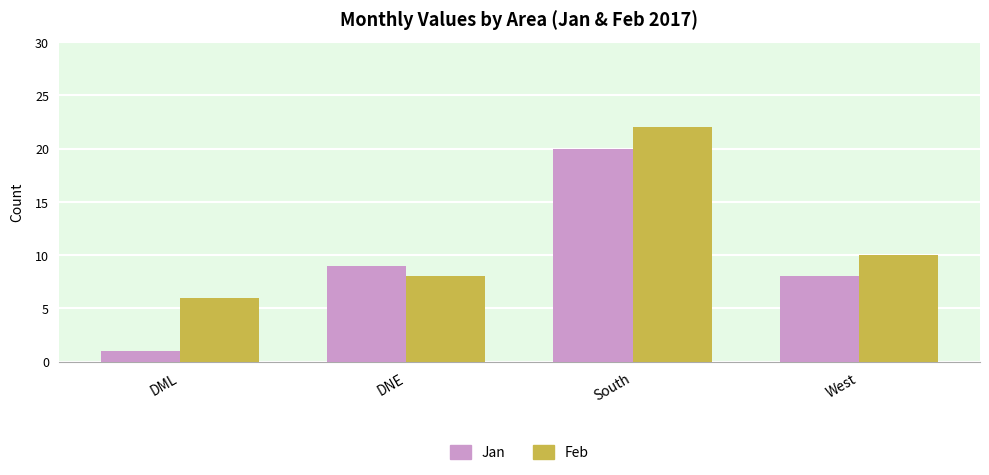

What is the difference between the maximum and minimum values in the Feb series?

16